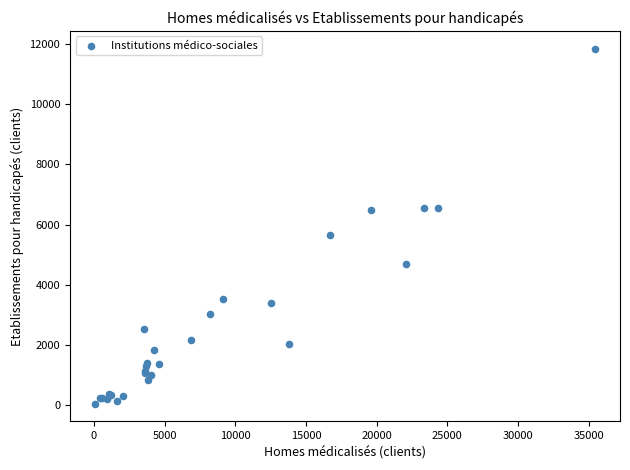

What Y value in the scatter plot is closest to 5948?

5644